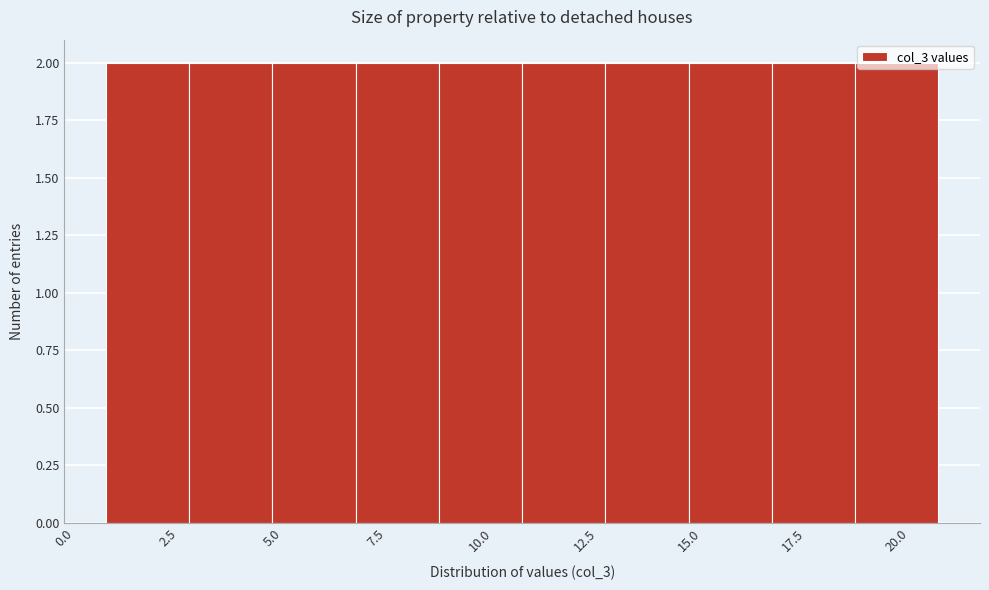

Reading left to right, list every bar in this chart as the range it spans on the x-axis followed by its height. The values are not printed on the chart, so give them approximately, as read against the axis.

1 to 3: 2
3 to 5: 2
5 to 7: 2
7 to 9: 2
9 to 11: 2
11 to 13: 2
13 to 15: 2
15 to 17: 2
17 to 19: 2
19 to 21: 2